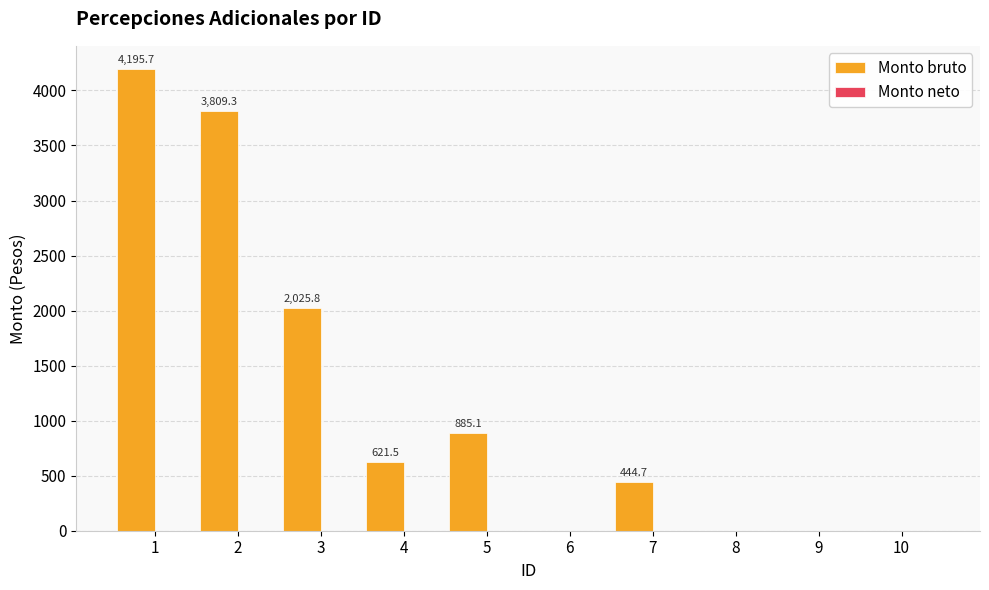

Where is the data nearest to the value 2097?

3